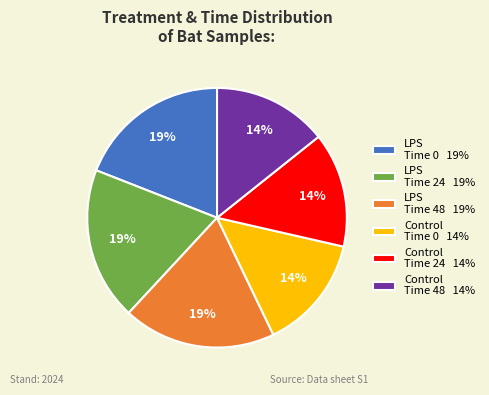

To the nearest percent, what is the average slice percentage?

17%